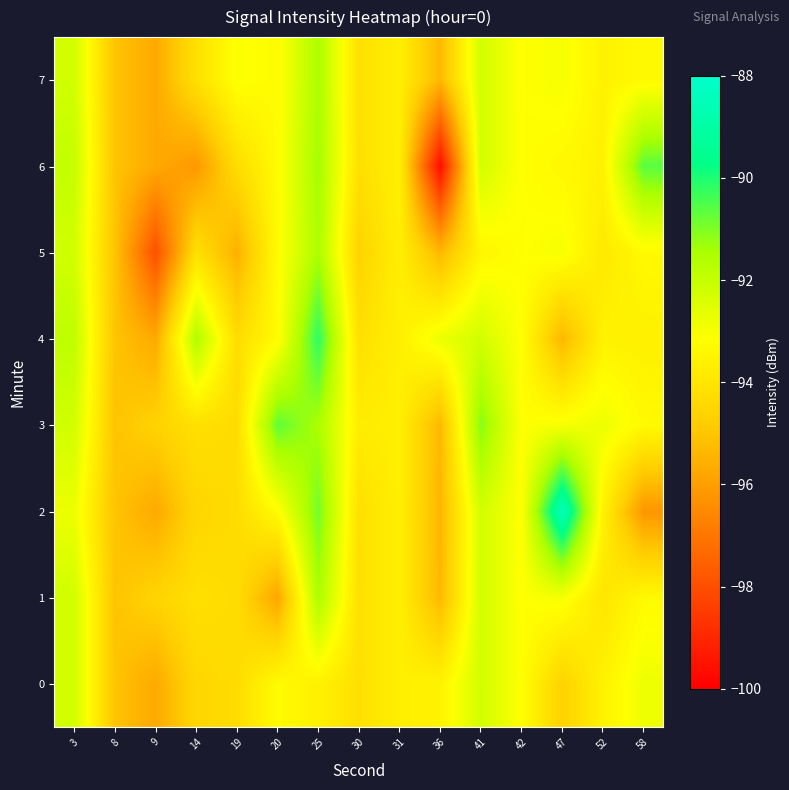

Which series has the largest total across all categories?

3